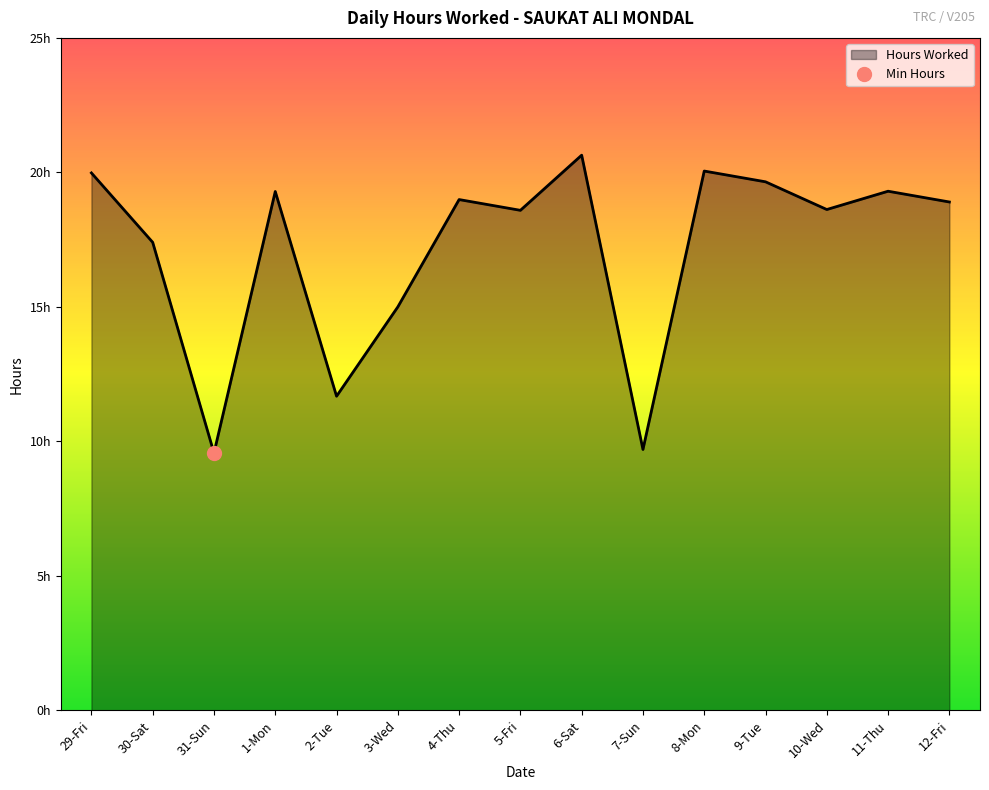

At which label is the value closest to 15?

3-Wed